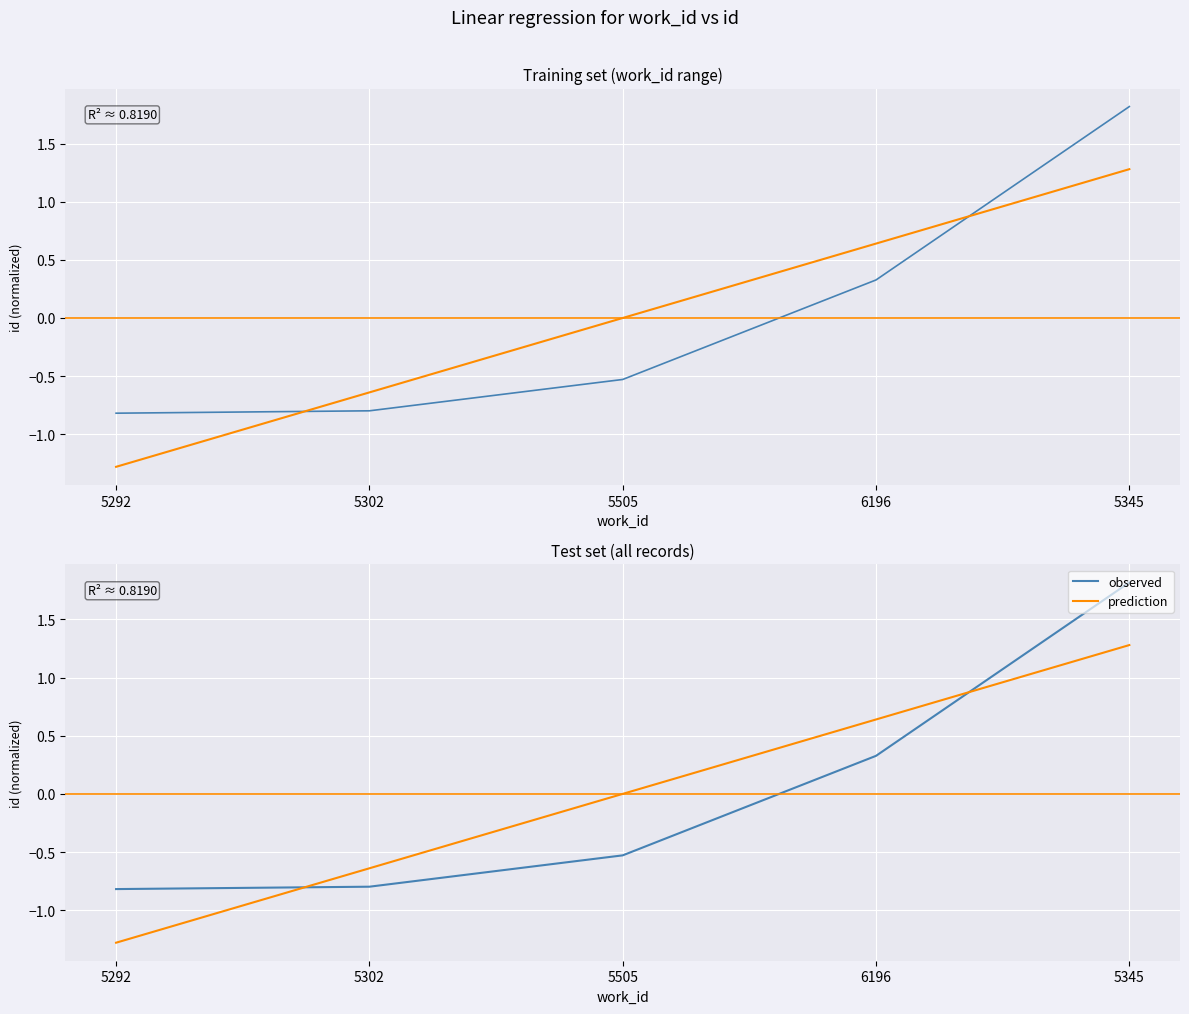

Is it true that observed equals -0.8 at 5292?

True